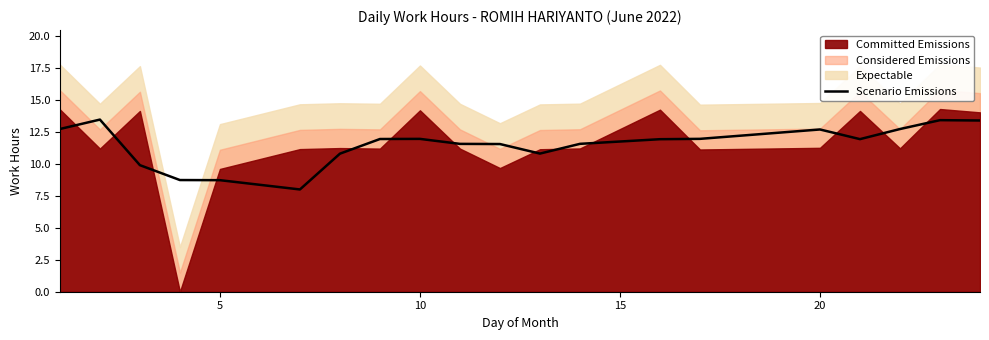

What is the difference between the second highest and second lowest values?

4.7